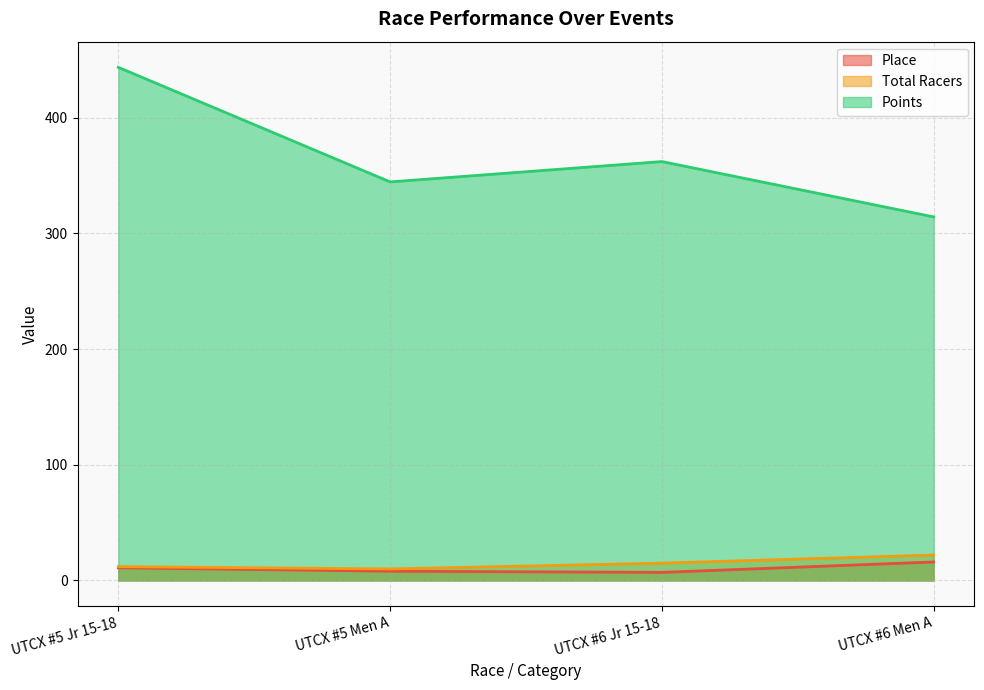

What is the total value across all series at UTCX #6 Jr 15-18?

384.1